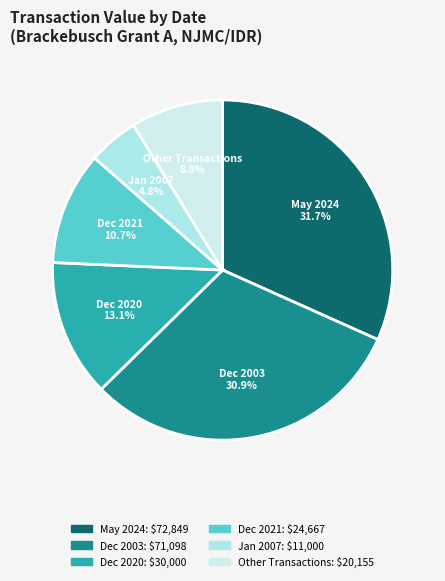

Rank the categories by value from lowest to highest.

Jan 2007, Other Transactions, Dec 2021, Dec 2020, Dec 2003, May 2024